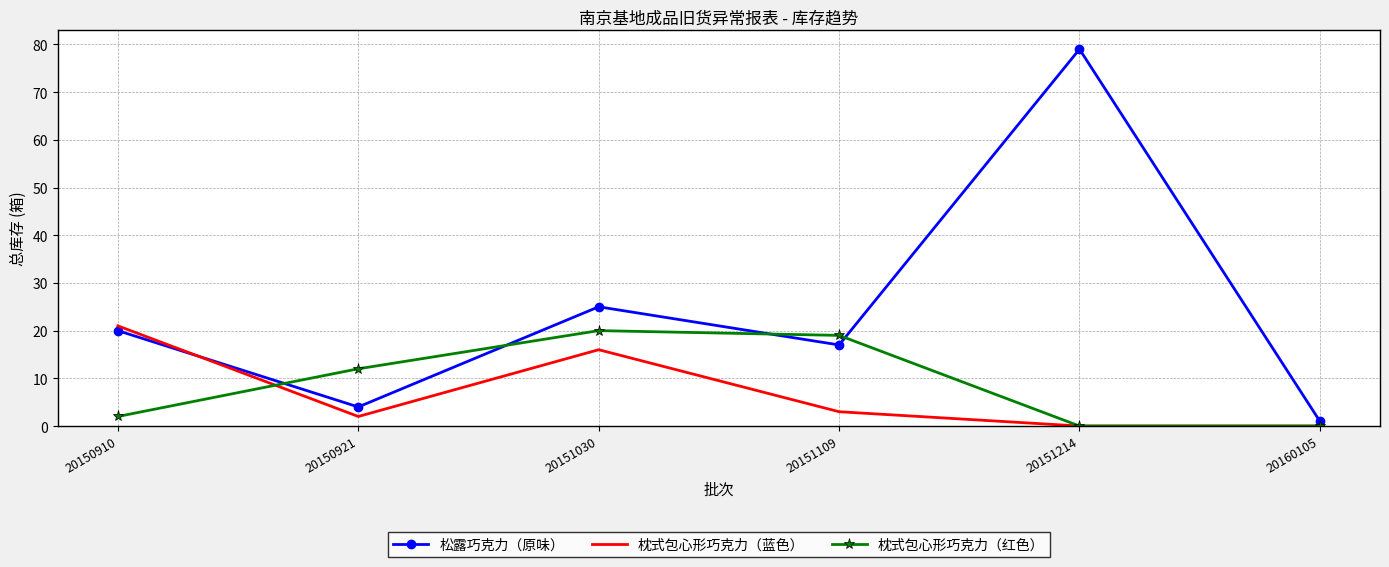

Between which two adjacent categories do 枕式包心形巧克力（蓝色） and 枕式包心形巧克力（红色） first intersect?

20150910 and 20150921